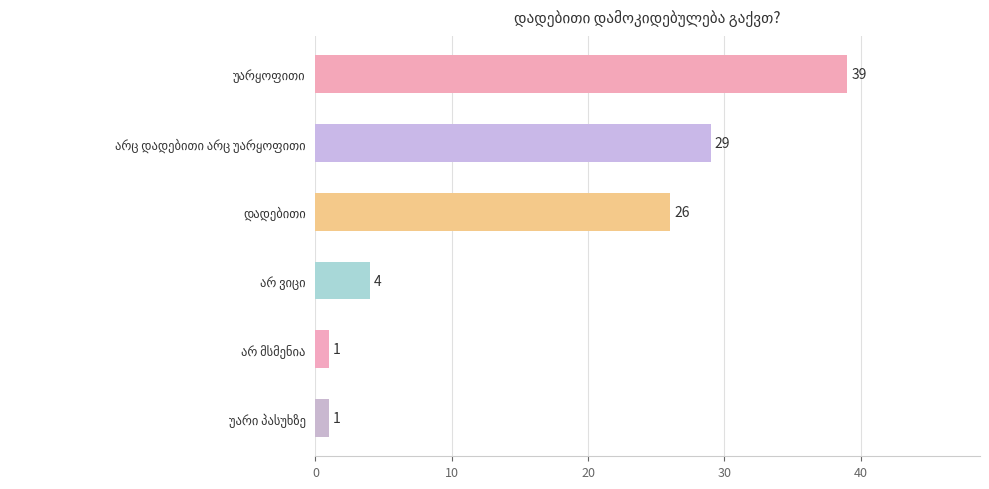

What is the average value?

17